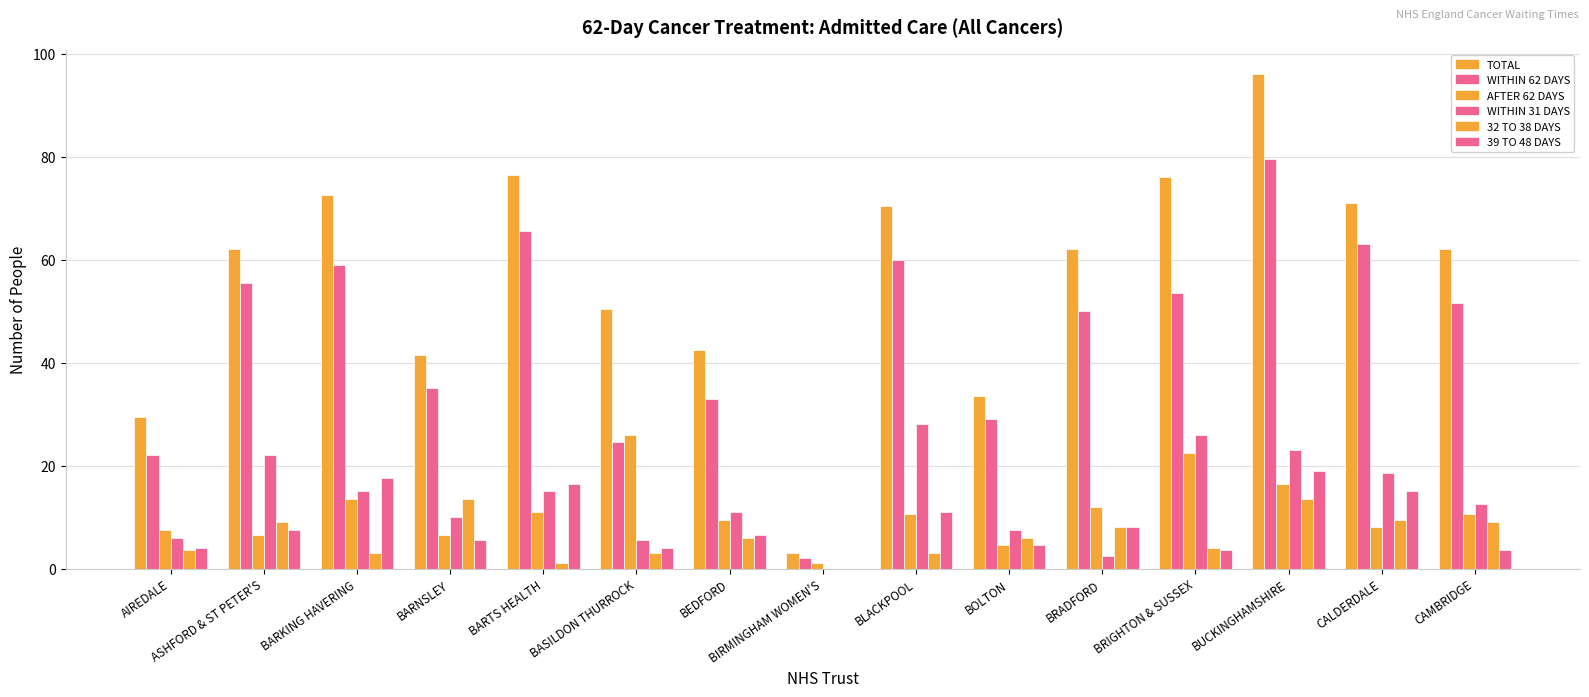

True or false: WITHIN 31 DAYS has a value of 18.6 at BLACKPOOL.

False